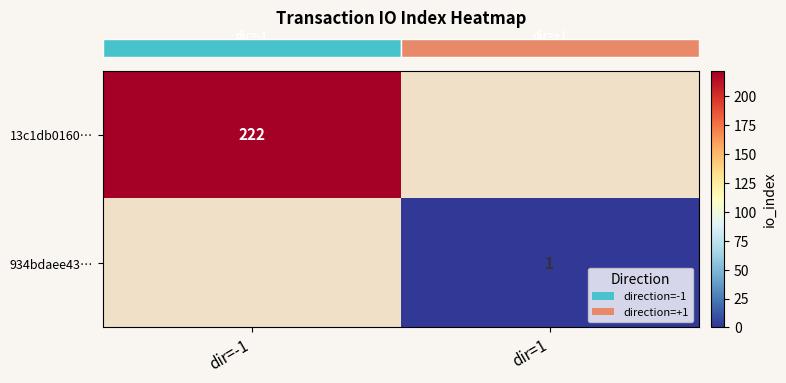

At dir=1, list the series in order from largest to smallest.

row_1, row_0